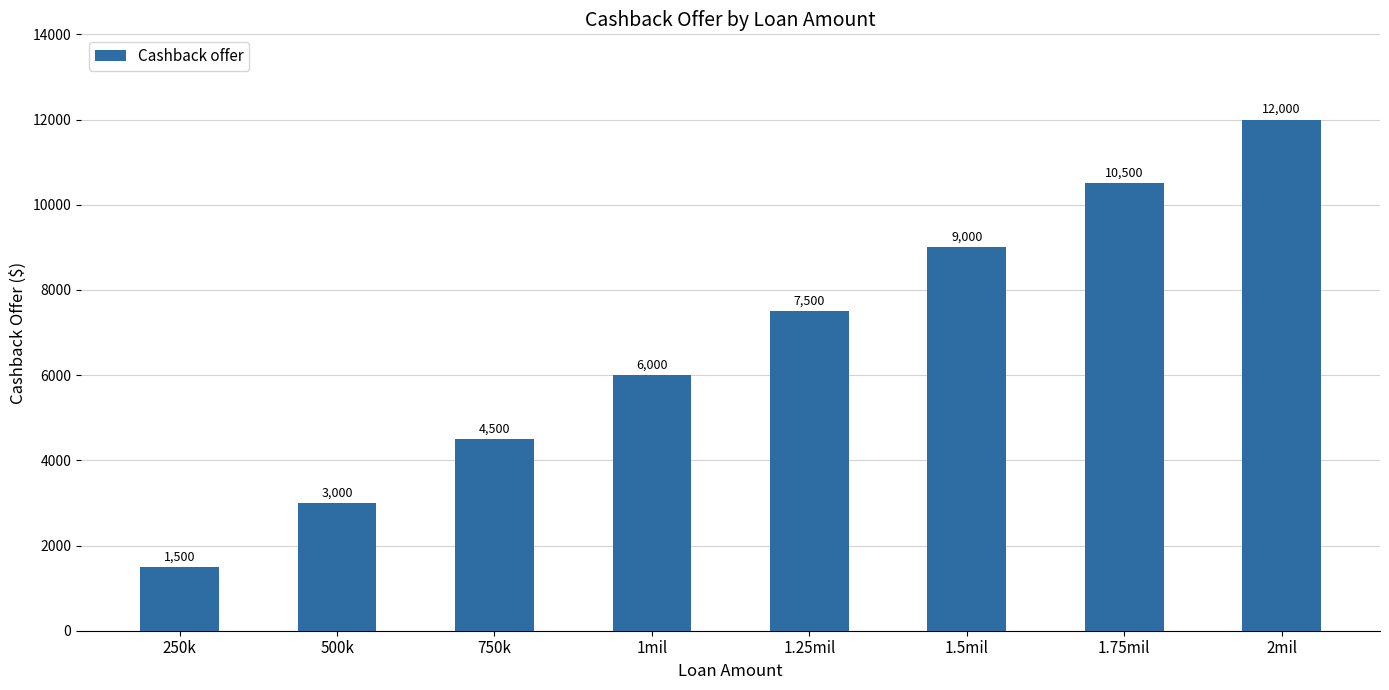

Does the chart contain any negative values?

No